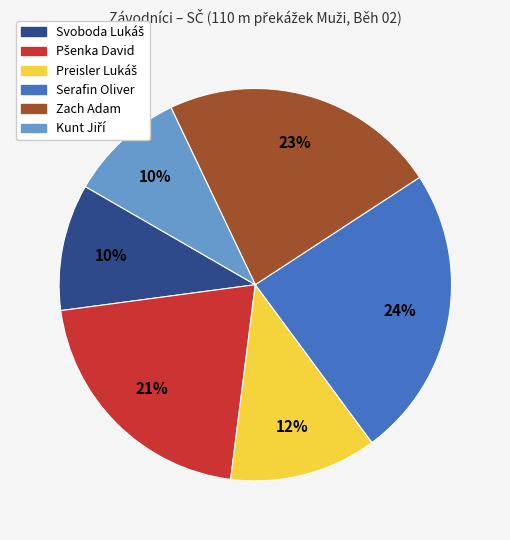

To the nearest percent, what is the average slice percentage?

17%